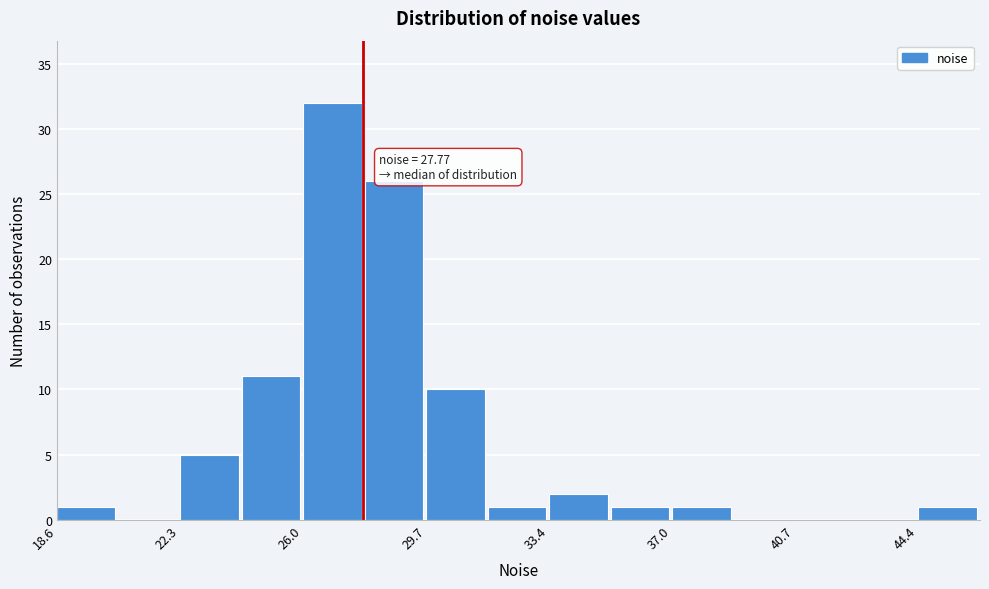

Around what value on the x-axis is the tallest bar? Give the approximate position of its centre, as read against the axis.

27.0